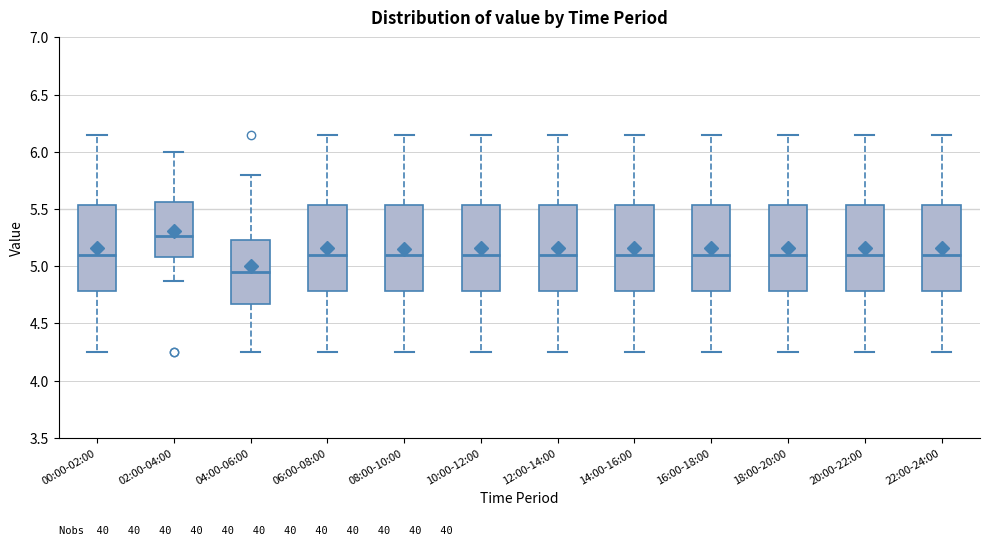

Where does the upper whisker of the box for 20:00-22:00 end on the y-axis? The values are not printed on the chart, so give them approximately, as read against the axis.

6.15